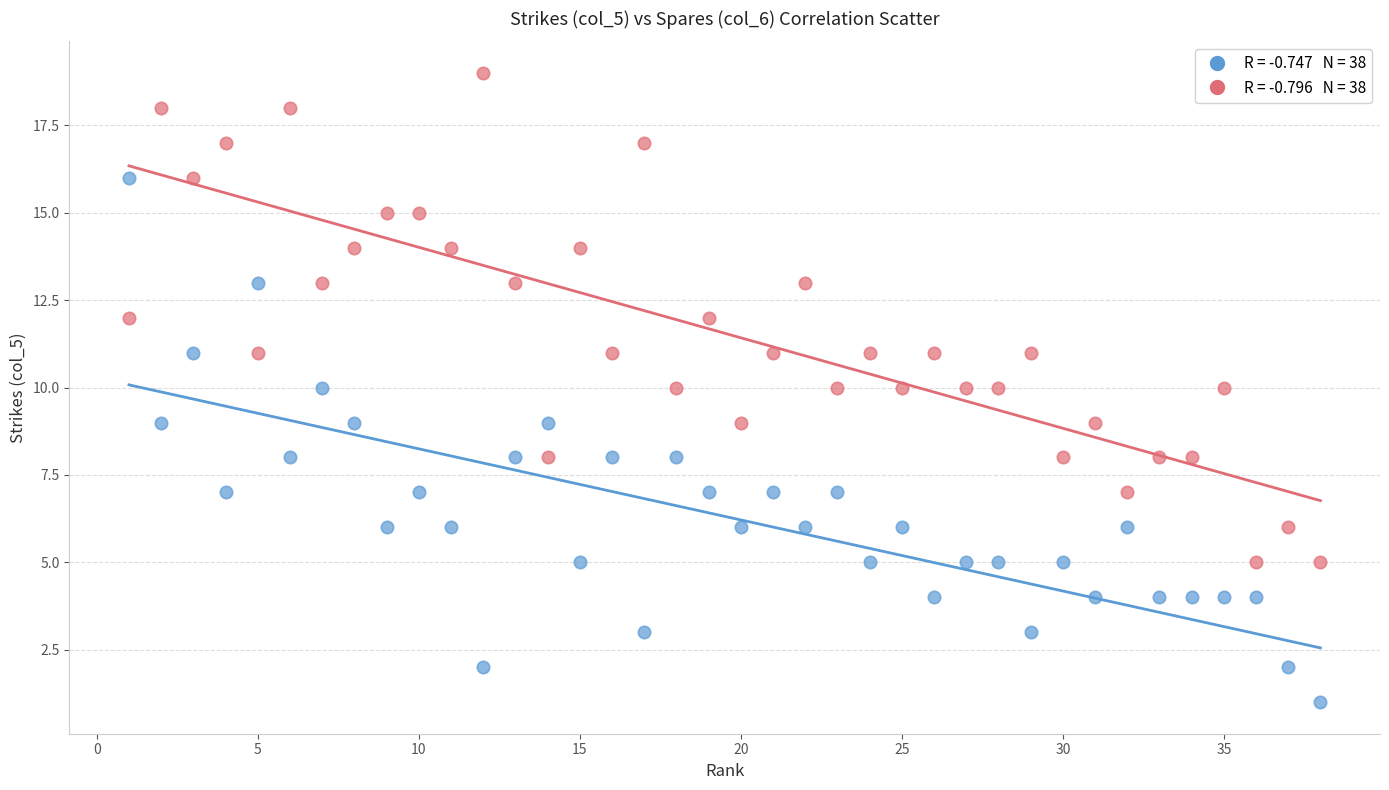

Across all data points, what is the range of X values (max minus min)?

37